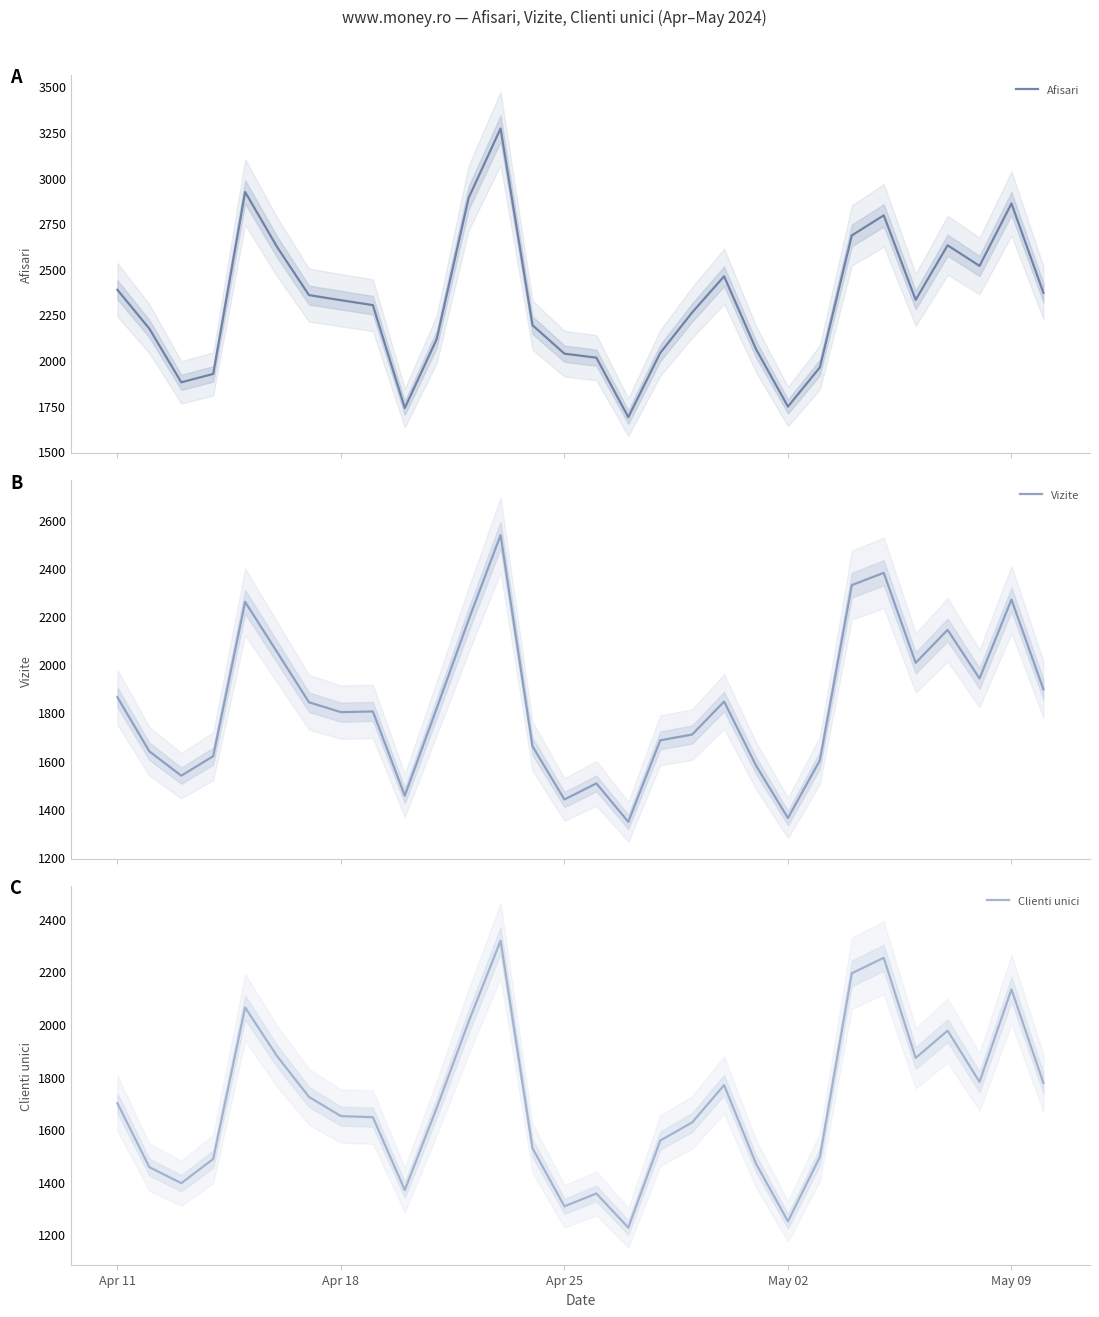

What is the sum of all Afisari values?

69523